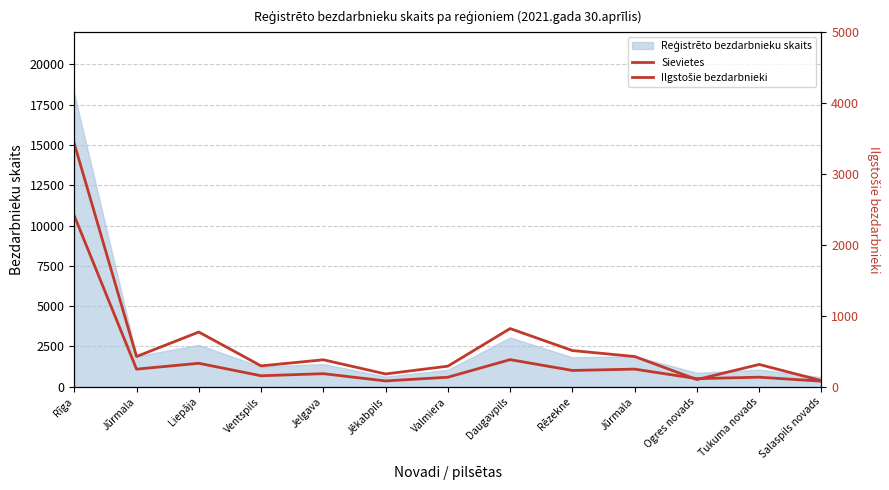

Where is the first local maximum for Sievietes?

Liepāja